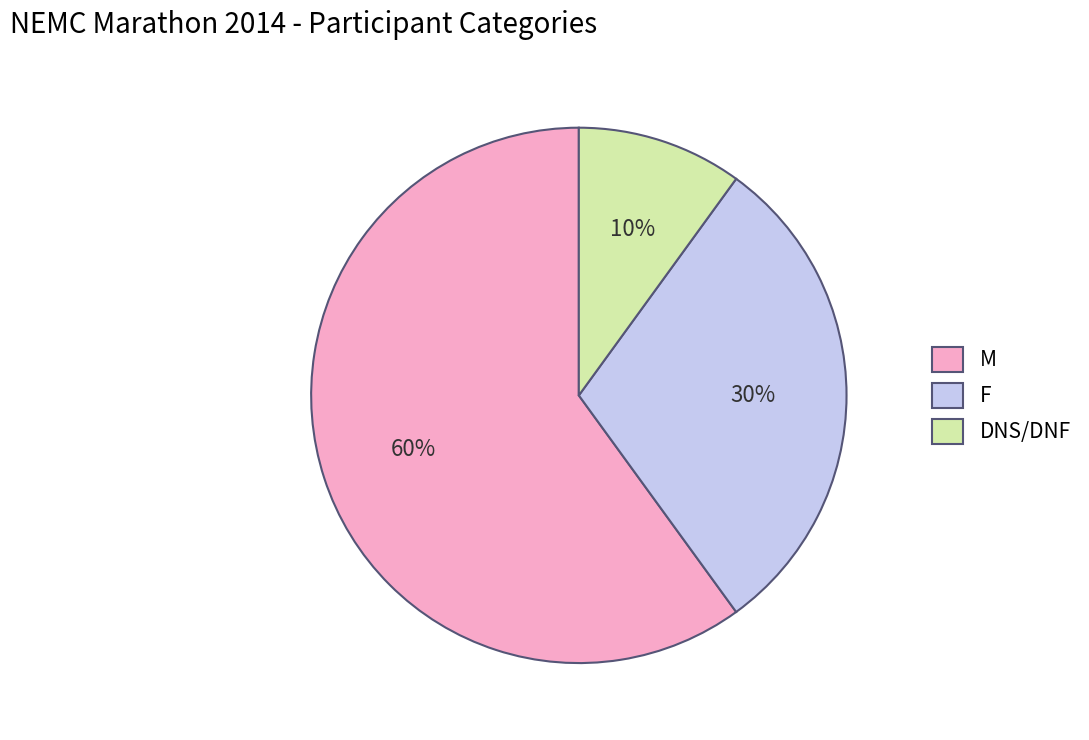

Which slice is the largest?

M